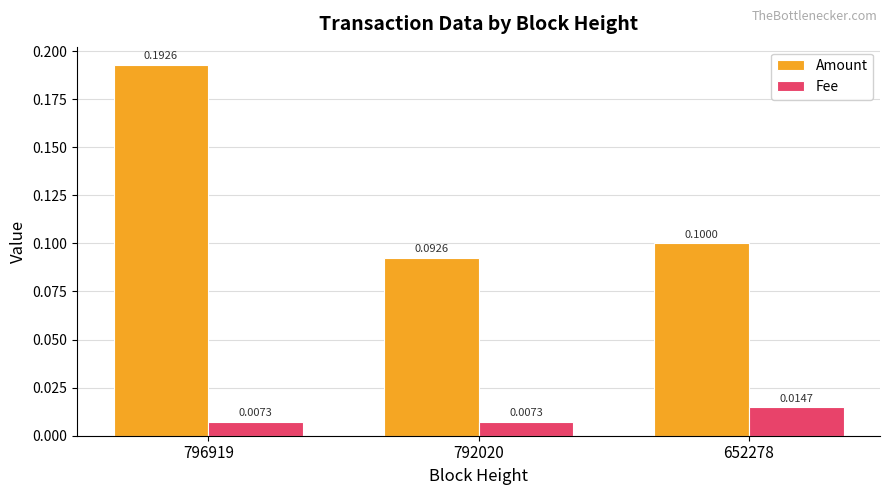

How many categories are shown in the chart?

3